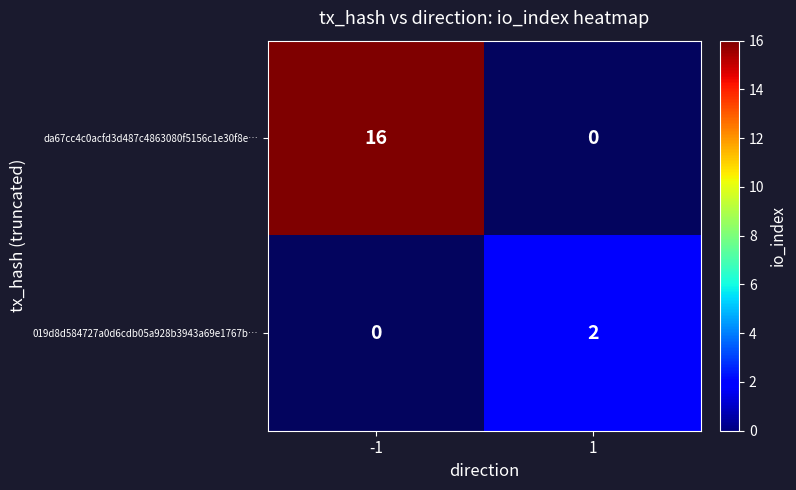

What is the highest value of the da67cc4c0acfd3d487c4863080f5156c1e30f8e… series?

16